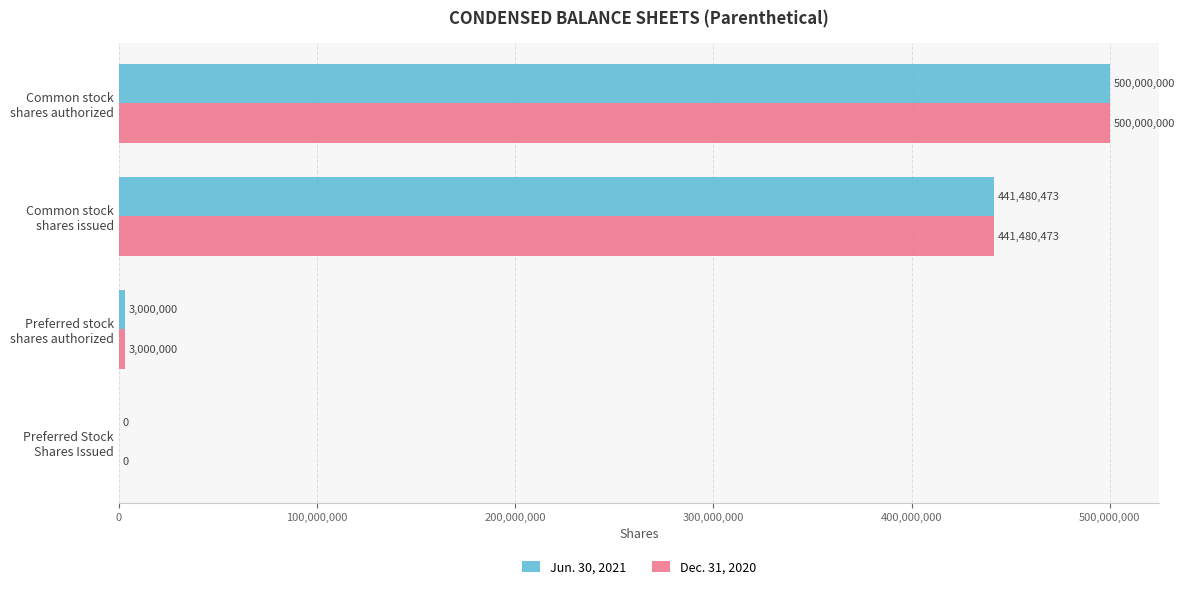

What is the greatest value displayed?

500000000